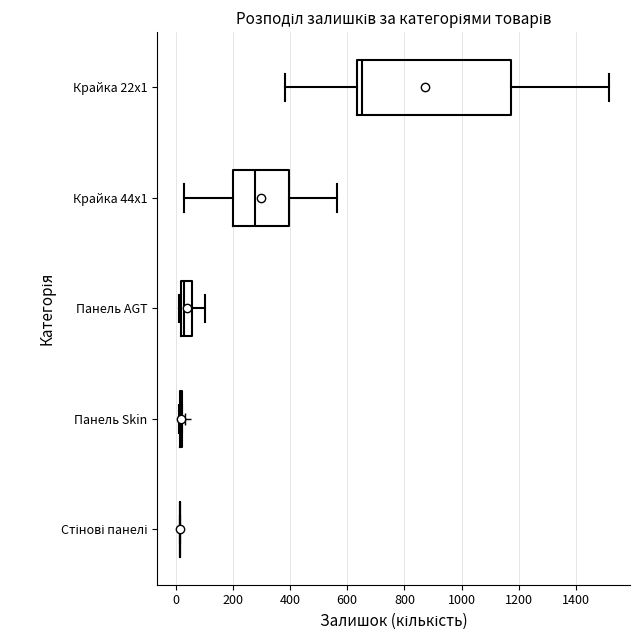

Reading bottom to top, transcribe this box plot: for each box, give where its median line is, the range the box spans, and where its two whiskers end, as read against the x-axis. The values are not printed on the chart, so give them approximately, as read against the axis.

Стінові панелі: box collapsed to a line at 20, whiskers 20 to 20
Панель Skin: box collapsed to a line at 20, whiskers 20 to 20
Панель AGT: median 20 (just right of the box's left edge), box 20 to 60, whiskers 20 to 100
Крайка 44x1: median 280, box 200 to 400, whiskers 40 to 560
Крайка 22x1: median 660, box 640 to 1180, whiskers 380 to 1520